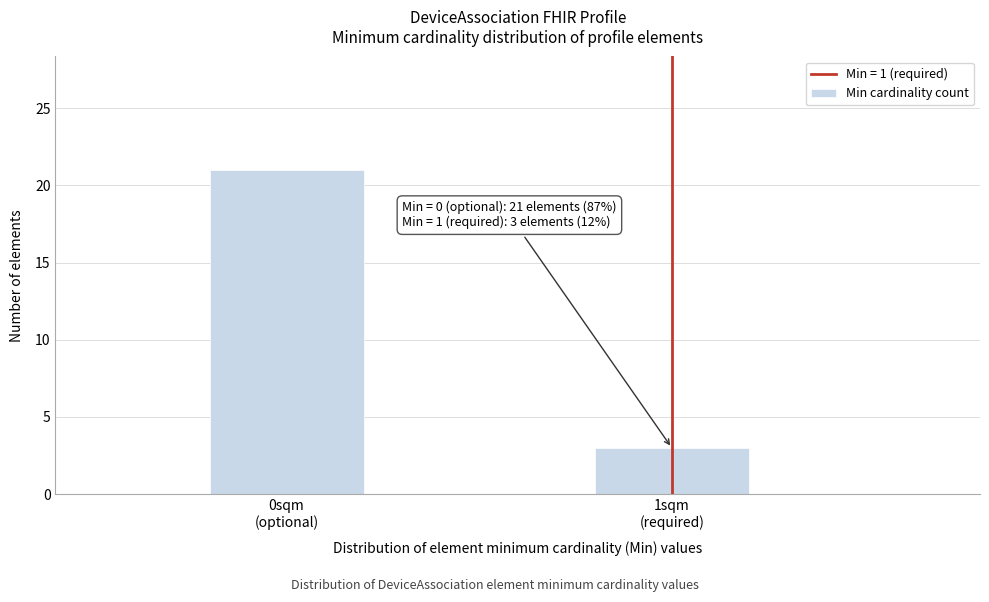

Reading left to right, extract all data points from this chart.

21	3